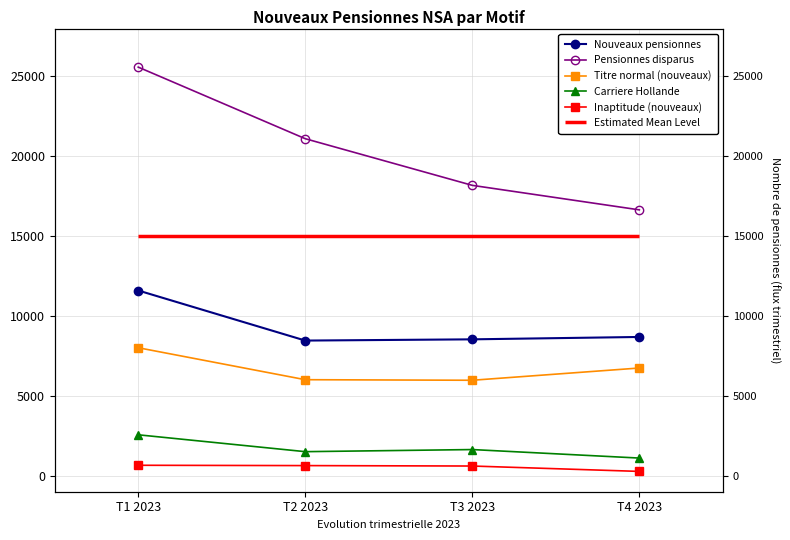

Reading right to left, list all the values displayed in this chart.

Nouveaux pensionnes: T4 2023=8690	T3 2023=8541	T2 2023=8464	T1 2023=11599
Pensionnes disparus: T4 2023=16648	T3 2023=18182	T2 2023=21103	T1 2023=25585
Titre normal (nouveaux): T4 2023=6746	T3 2023=5979	T2 2023=6014	T1 2023=8015
Carriere Hollande: T4 2023=1107	T3 2023=1640	T2 2023=1508	T1 2023=2564
Inaptitude (nouveaux): T4 2023=272	T3 2023=609	T2 2023=636	T1 2023=656